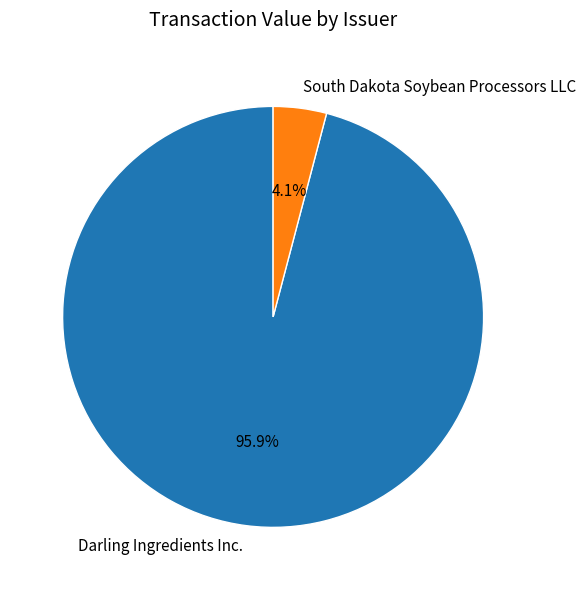

To the nearest percent, what is the combined percentage of South Dakota Soybean Processors LLC and Darling Ingredients Inc.?

100%